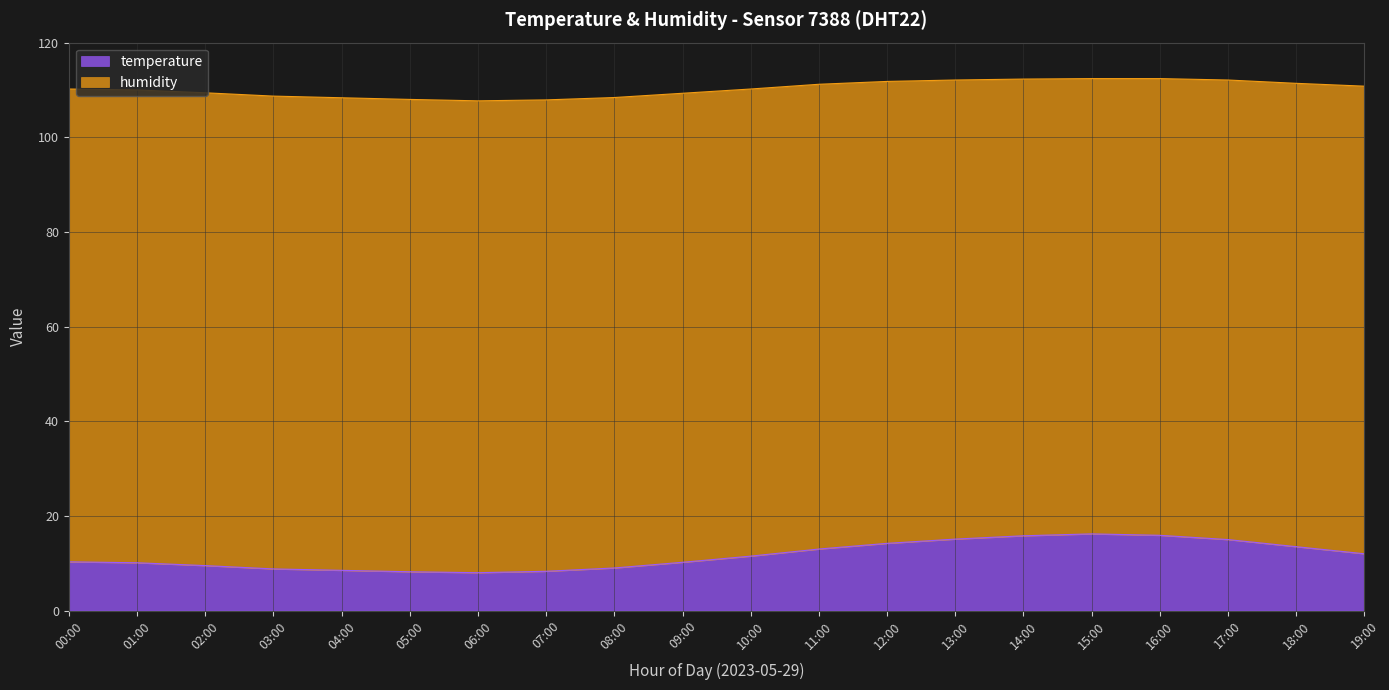

What is the difference between the maximum and minimum values?

8.2